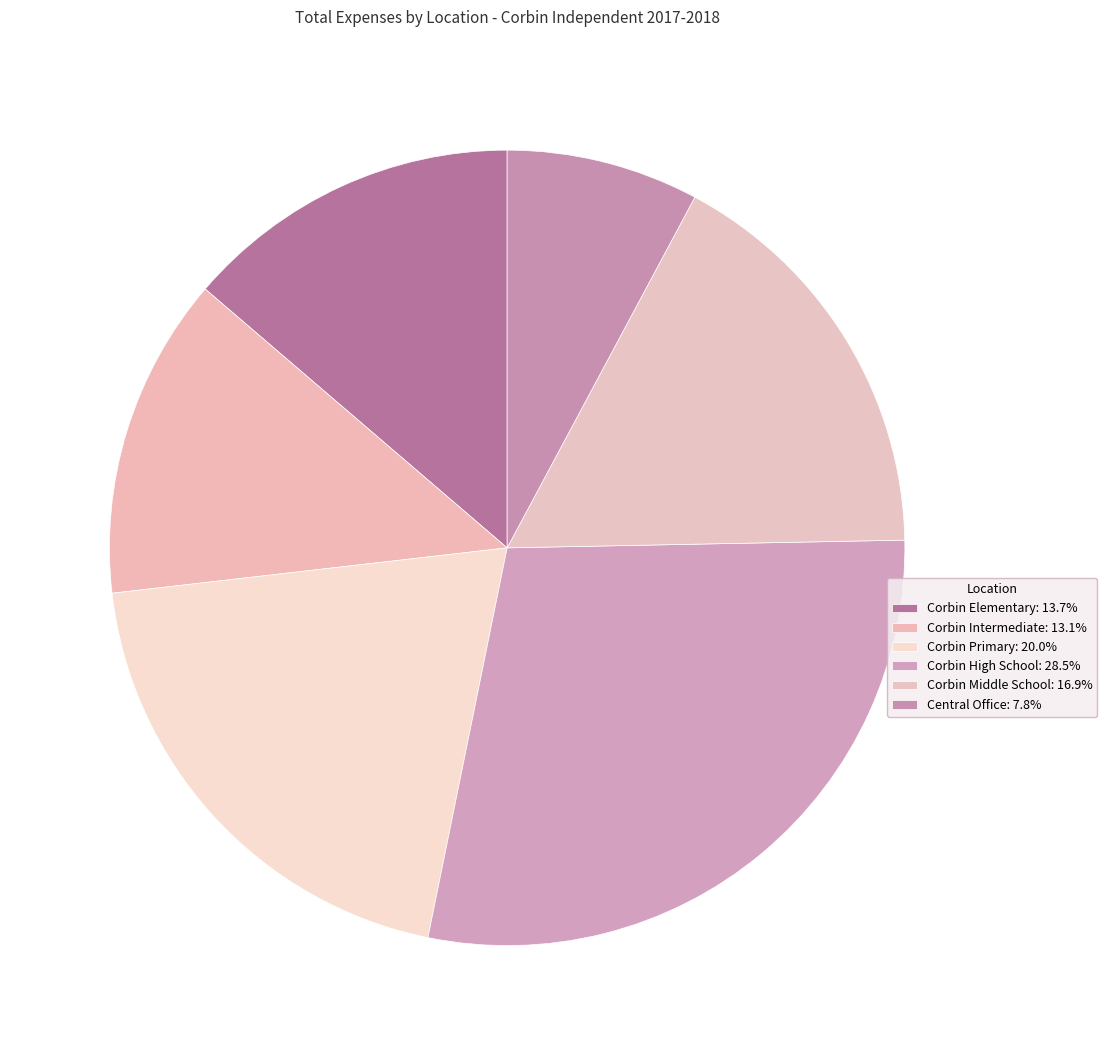

How many segments does this pie chart have?

6